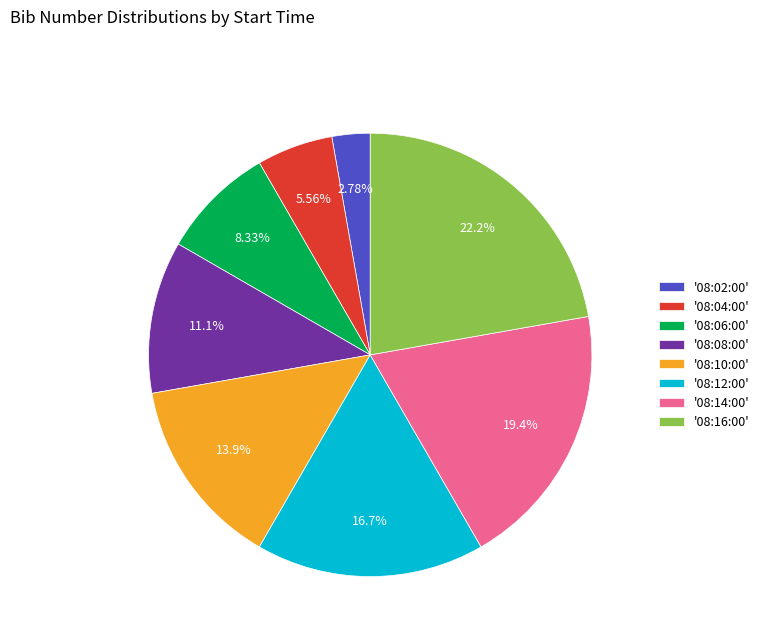

Is there any slice that represents more than half of the pie?

No